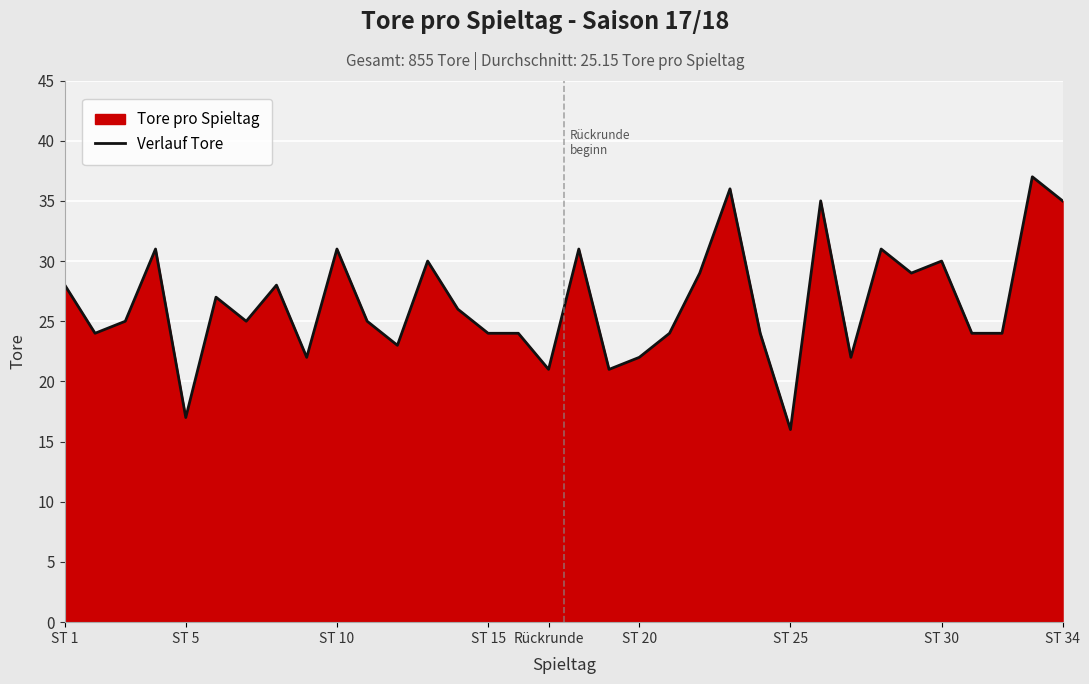

What is the smallest value displayed?

16